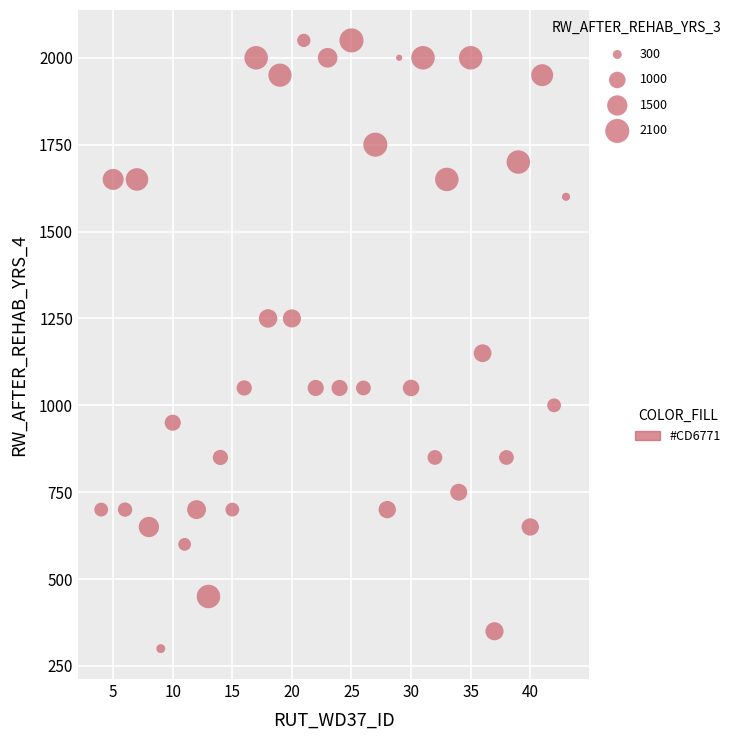

What Y value in the scatter plot is closest to 1175?

1150